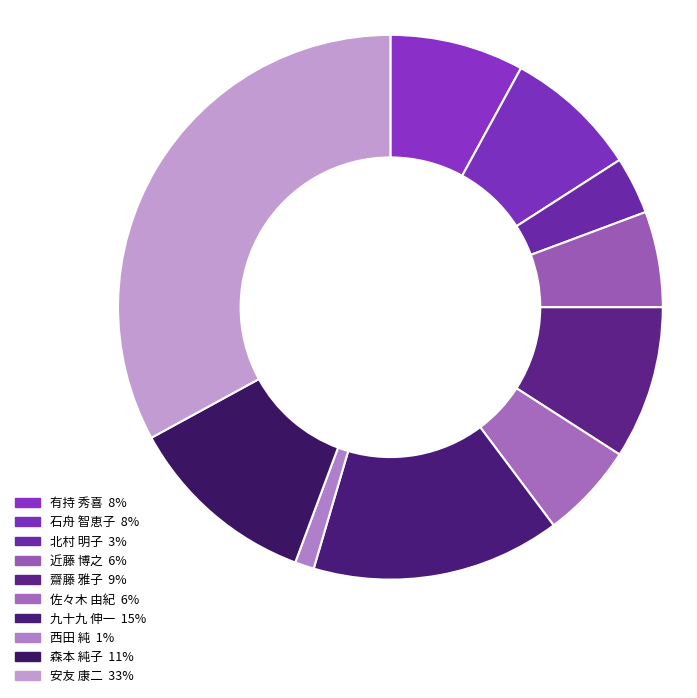

True or false: 安友 康二 accounts for 41% of the total.

False